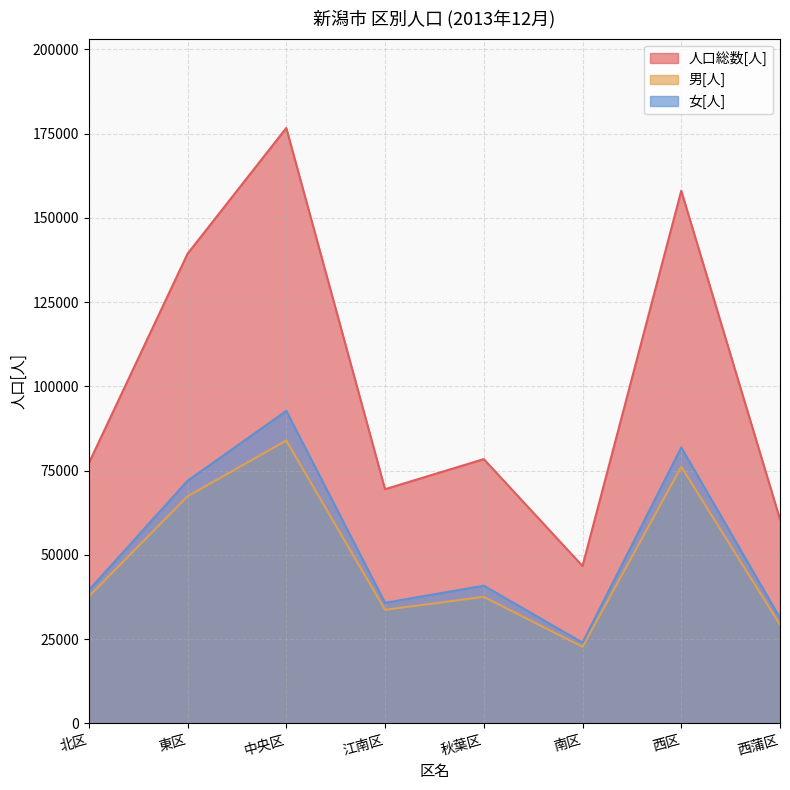

Which category has the lowest value in the 人口総数[人] series?

南区